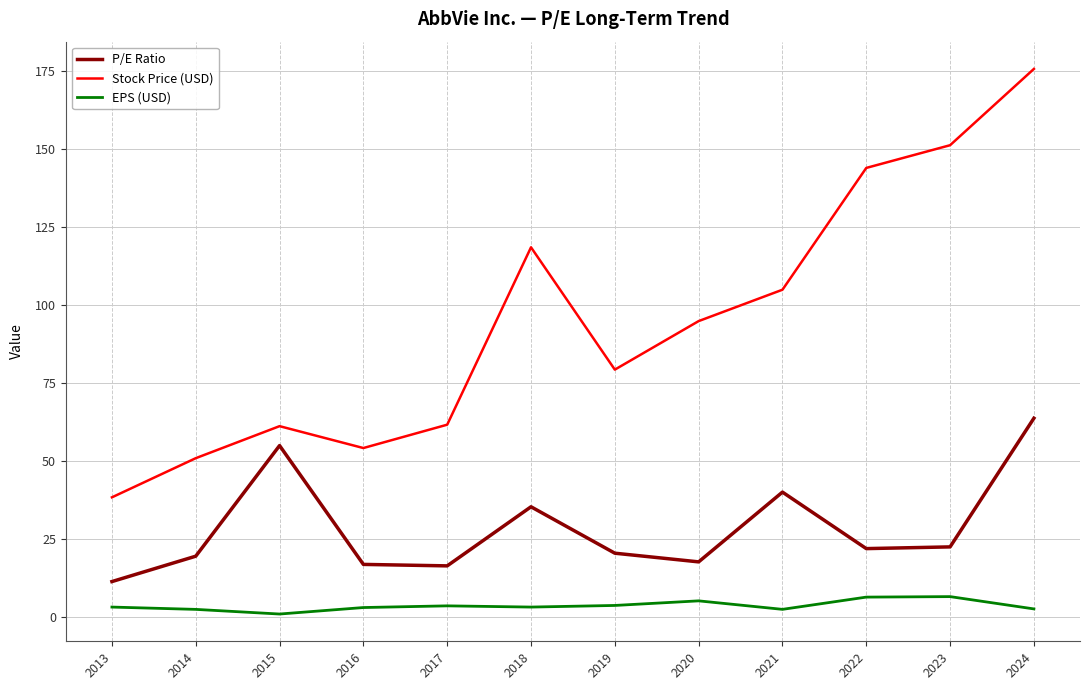

True or false: EPS (USD) and P/E Ratio cross at least once.

False